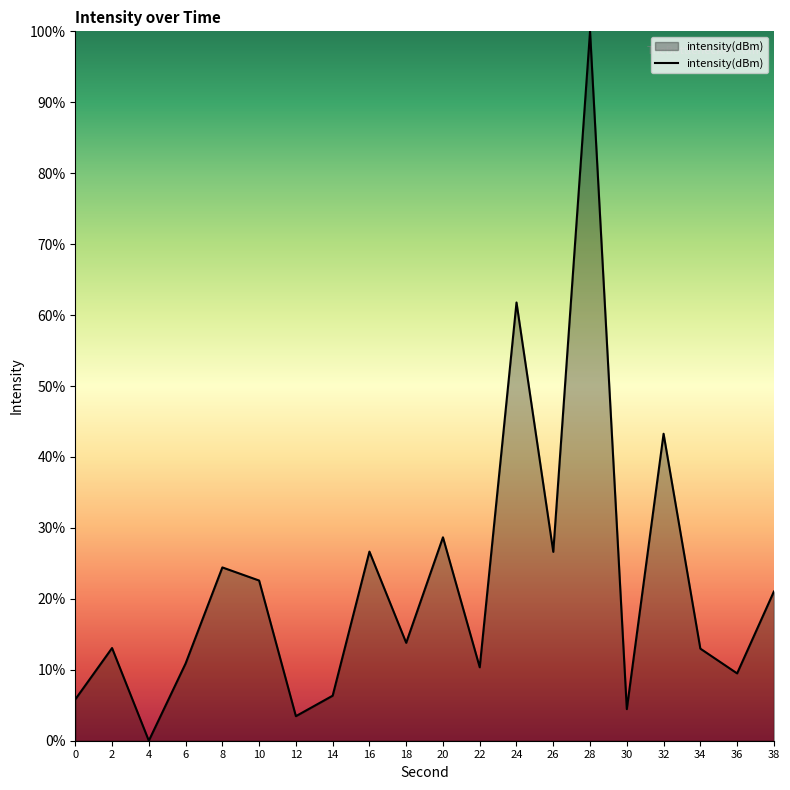

True or false: the data shows 8.9 at 2.

False